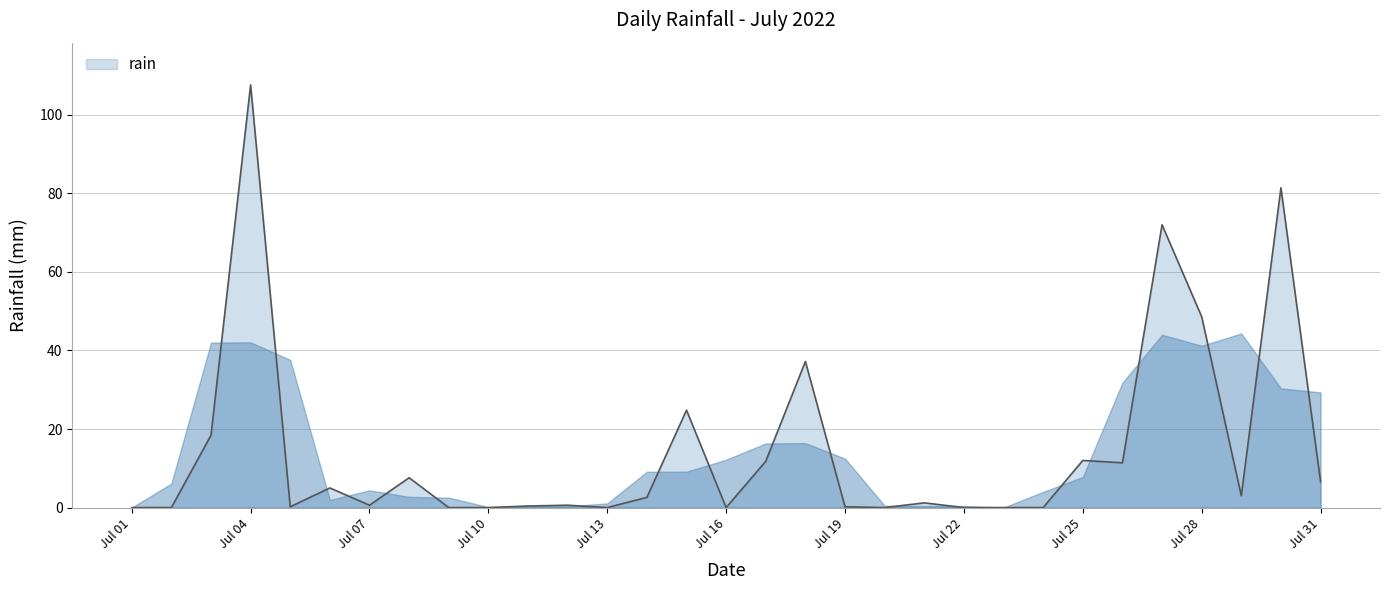

What is the difference between the maximum and minimum values?

107.6